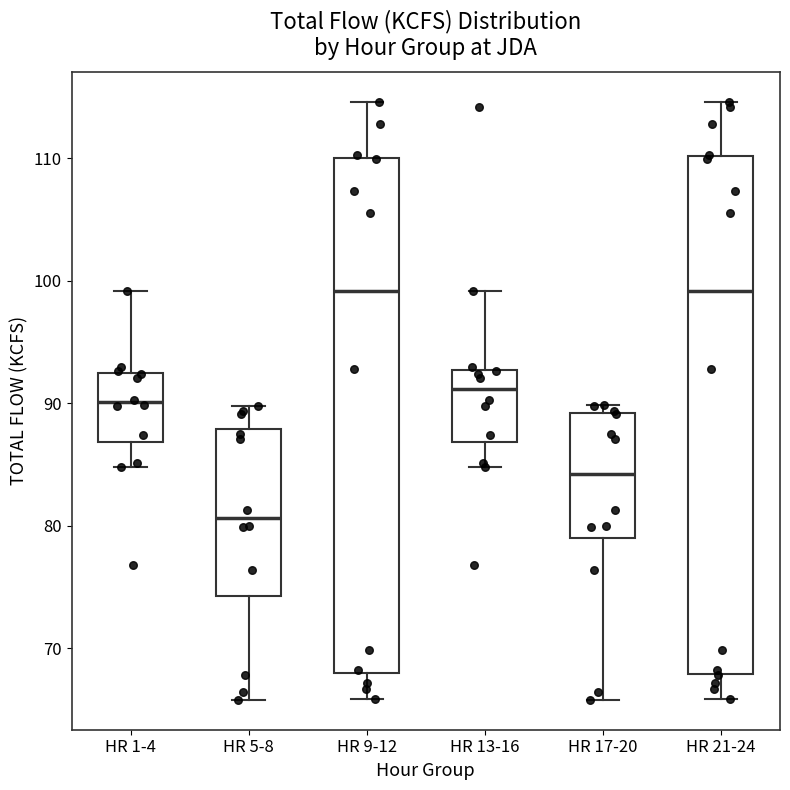

Reading left to right, transcribe this box plot: for each box, give where its median line is, the range the box spans, and where its two whiskers end, as read against the y-axis. The values are not printed on the chart, so give them approximately, as read against the axis.

HR 1-4: median 90, box 87 to 92, whiskers 85 to 99
HR 5-8: median 81, box 74 to 88, whiskers 66 to 90
HR 9-12: median 99, box 68 to 110, whiskers 66 to 115
HR 13-16: median 91, box 87 to 93, whiskers 85 to 99
HR 17-20: median 84, box 79 to 89, whiskers 66 to 90
HR 21-24: median 99, box 68 to 110, whiskers 66 to 115